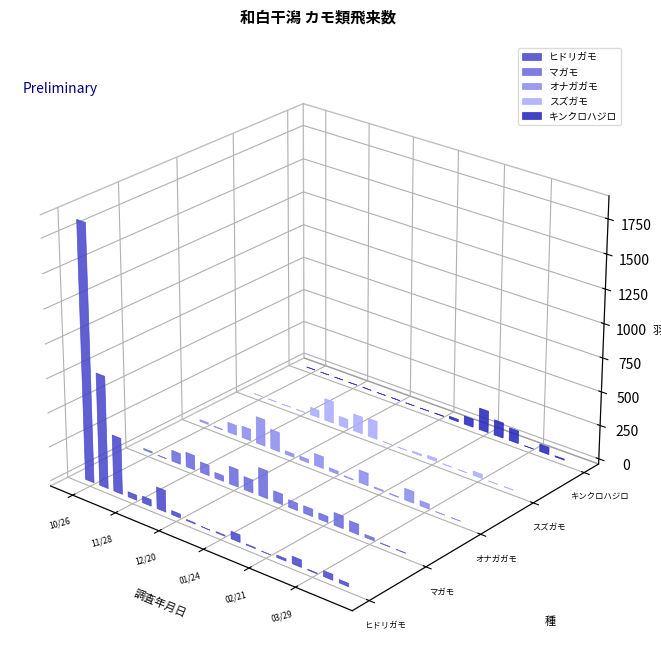

How many groups of bars are there?

18